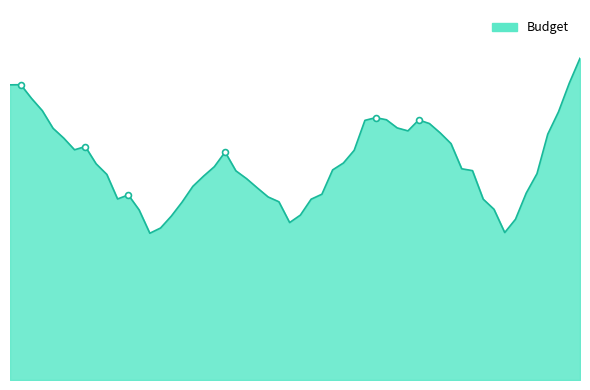

Does the chart have visible grid lines?

No